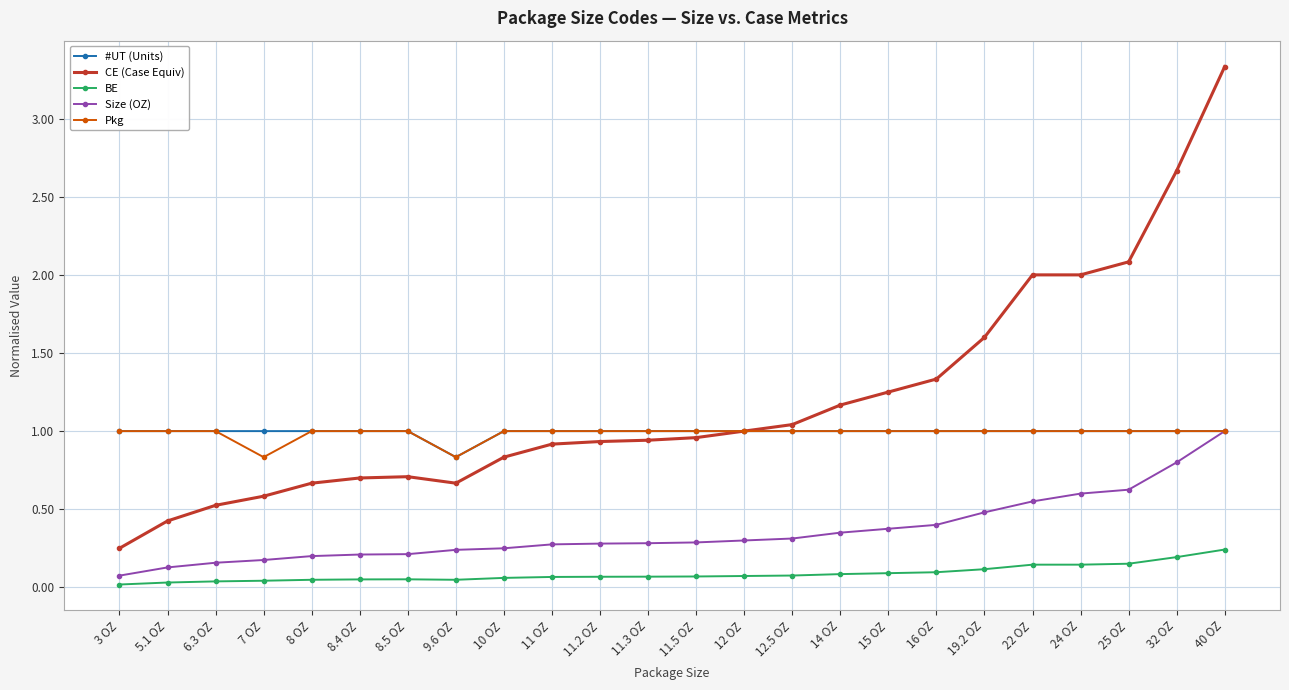

What is the value of the CE (Case Equiv) point at the 5th from the left?

0.7